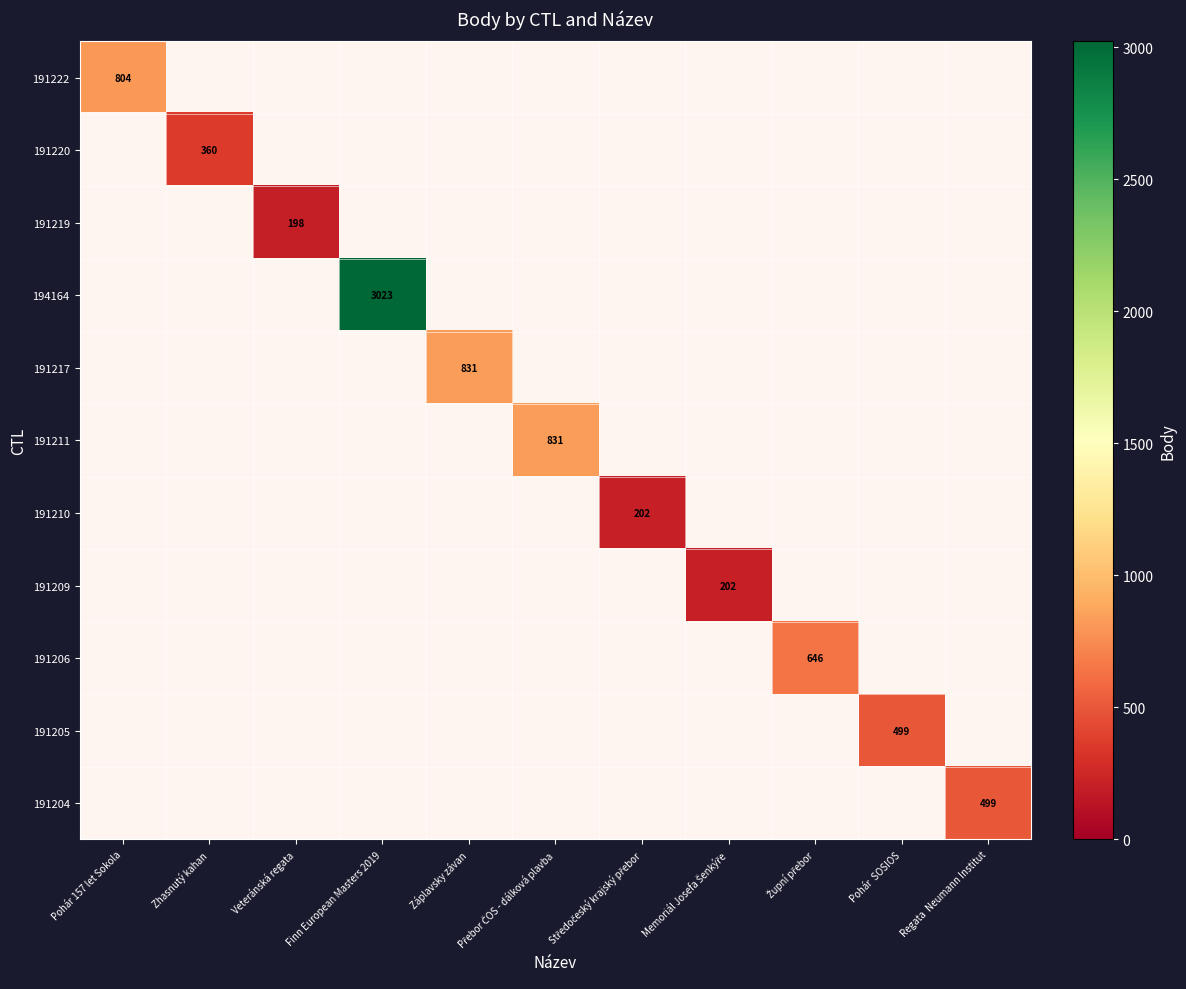

List the labels in order of 194164 value, largest first.

Finn European Masters 2019, Pohár 157 let Sokola, Zhasnutý kahan, Veteránská regata, Záplavsky závan, Přebor ČOS - dálková plavba, Středočeský krajský přebor, Memoriál Josefa Šenkýře, Župní přebor, Pohár SOSIOS, Regata Neumann Institut